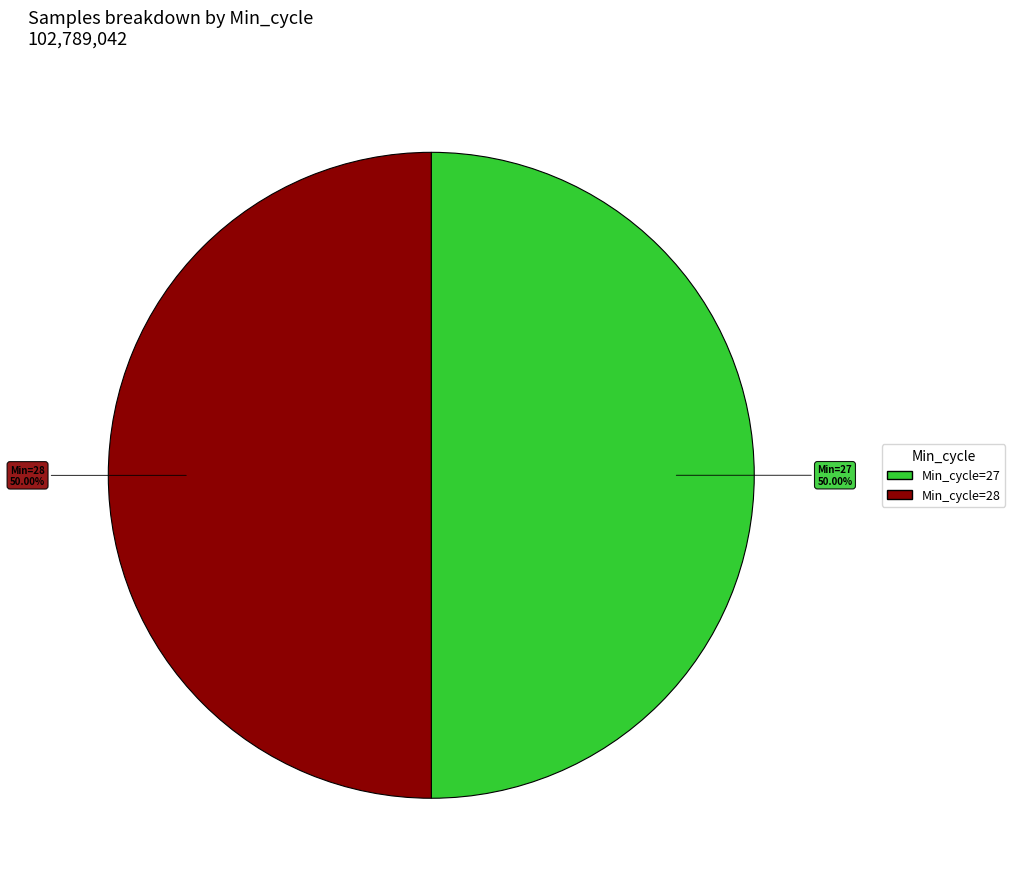

Count the number of slices in the pie.

2